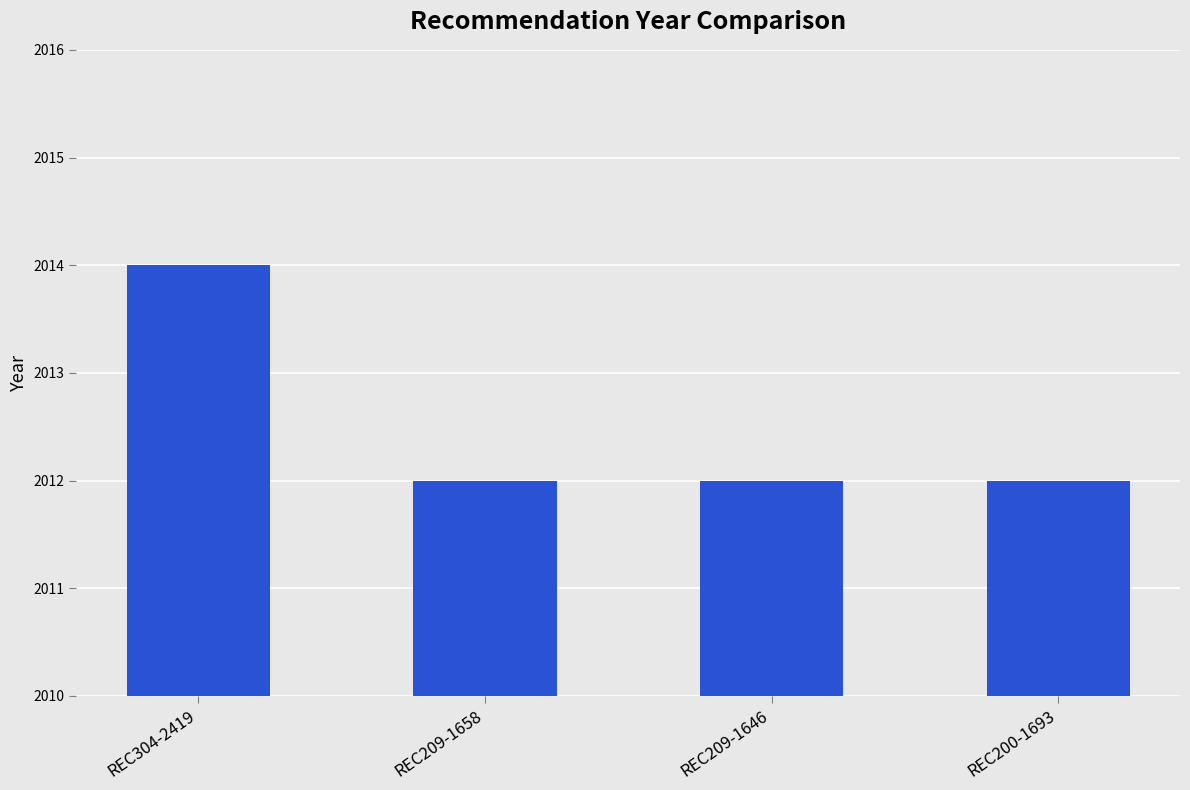

What is the label of the 2nd bar from the left?

REC209-1658